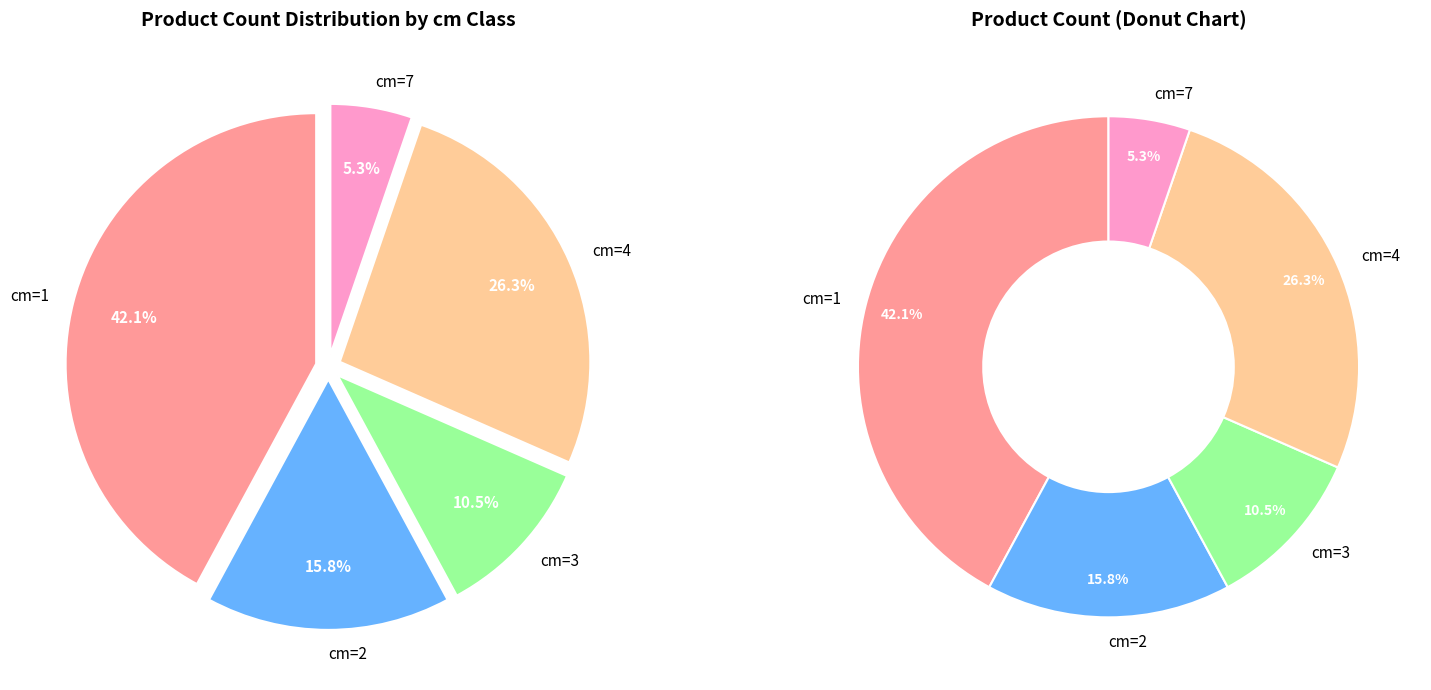

To the nearest percent, what is the difference between the largest and smallest slice percentages?

37%